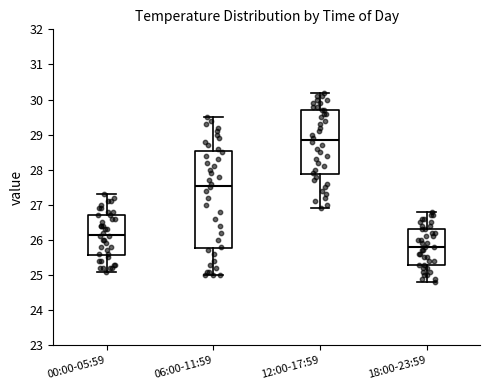

Which box has the highest median line?

12:00-17:59